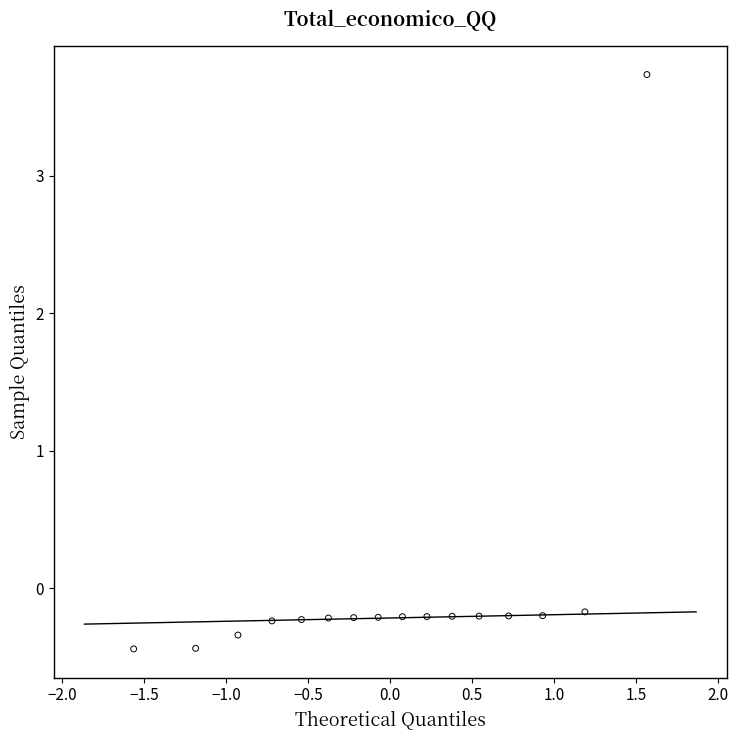

What is the range of X values (max minus min)?

3.1